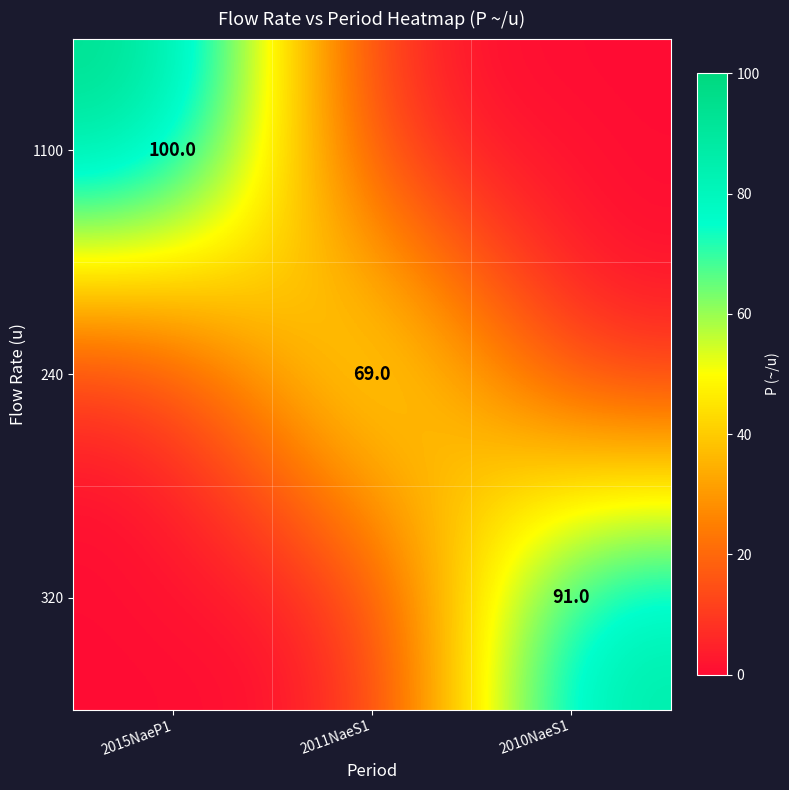

The value of 320 at 2010NaeS1 is 91. True or false?

True